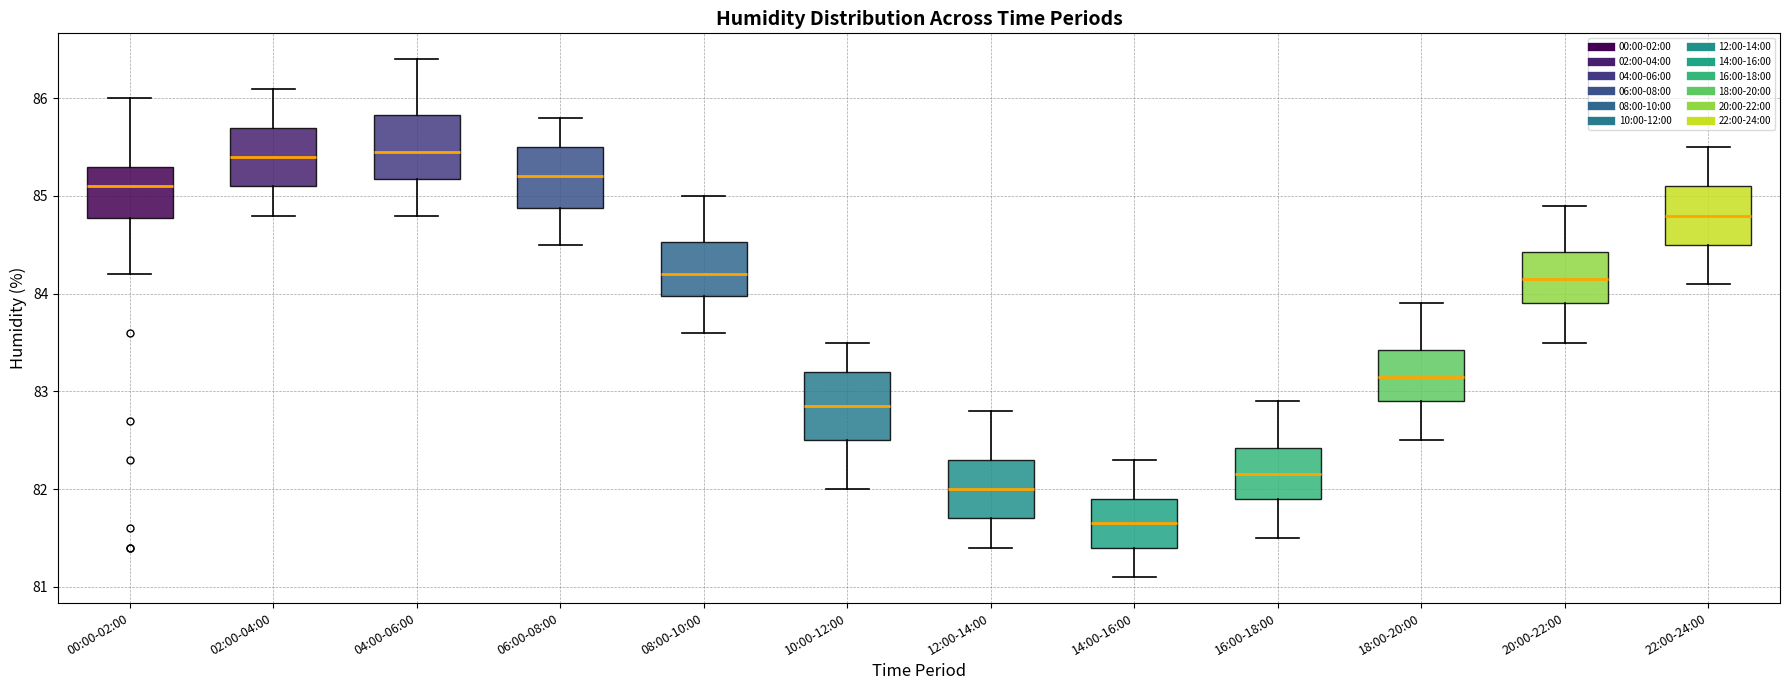

Which box's median line is the lowest?

14:00-16:00